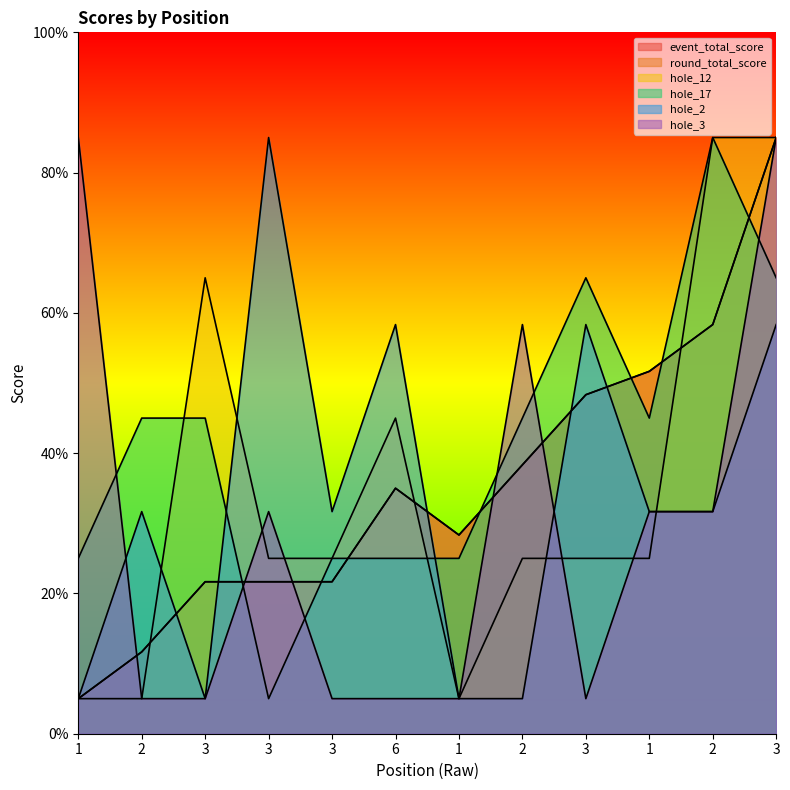

Rank the series by their maximum value, from lowest to highest.

hole_2, hole_3, hole_12, hole_17, event_total_score, round_total_score